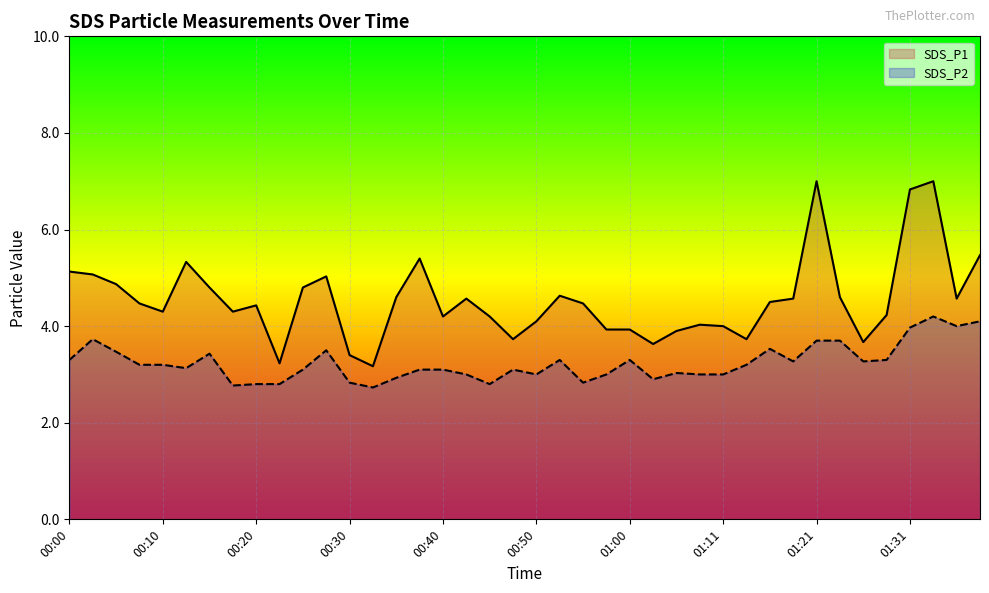

What is the difference between the SDS_P1 values at 34 and 30?

0.8